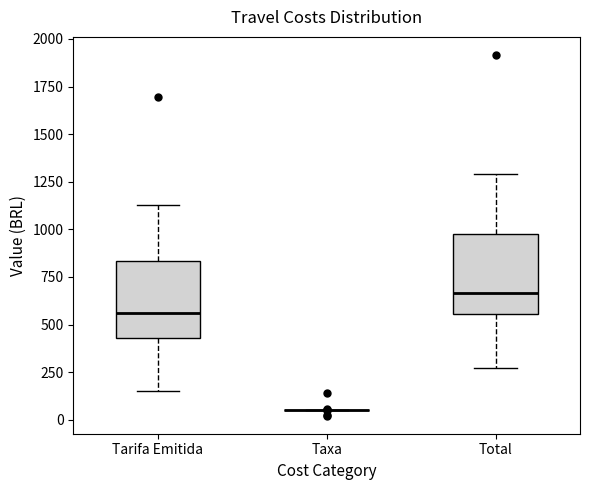

Reading left to right, transcribe this box plot: for each box, give where its median line is, the range the box spans, and where its two whiskers end, as read against the y-axis. The values are not printed on the chart, so give them approximately, as read against the axis.

Tarifa Emitida: median 550, box 450 to 850, whiskers 150 to 1150
Taxa: box collapsed to a line at 50, whiskers 50 to 50
Total: median 650, box 550 to 1000, whiskers 250 to 1300